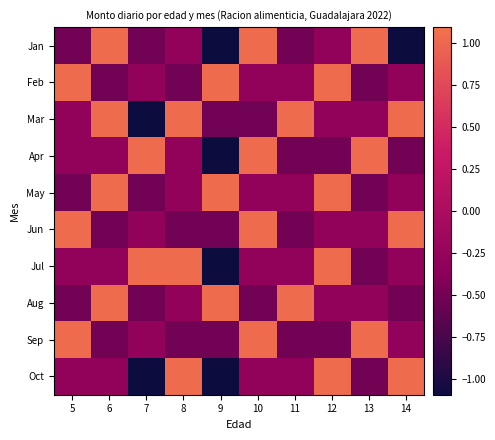

Which has a higher value, 9 or 5?

5